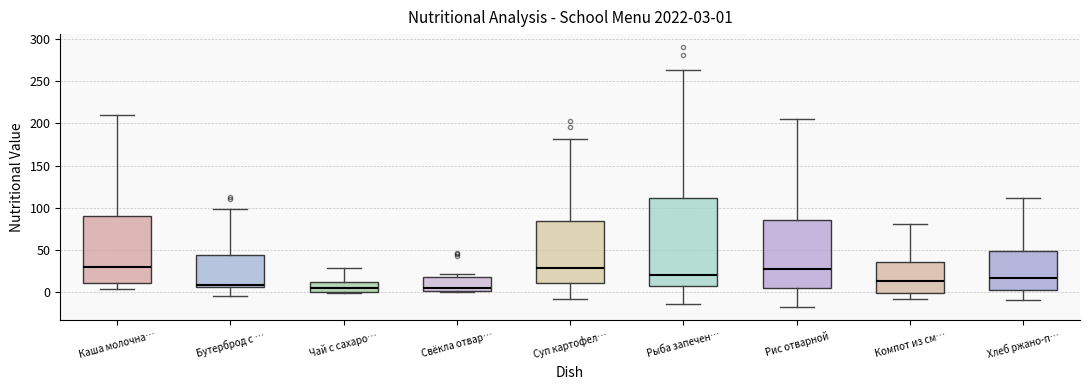

Comparing the boxes themselves (not the whiskers), which one is the tallest?

Рыба запечен…